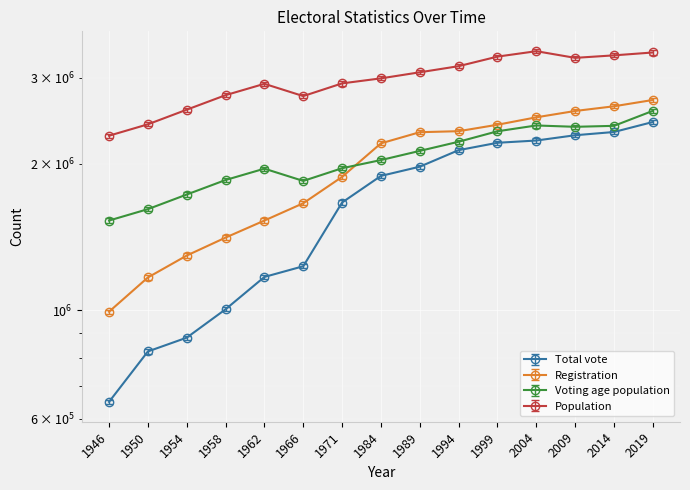

True or false: Population has more than 0 points higher than both neighbors.

True